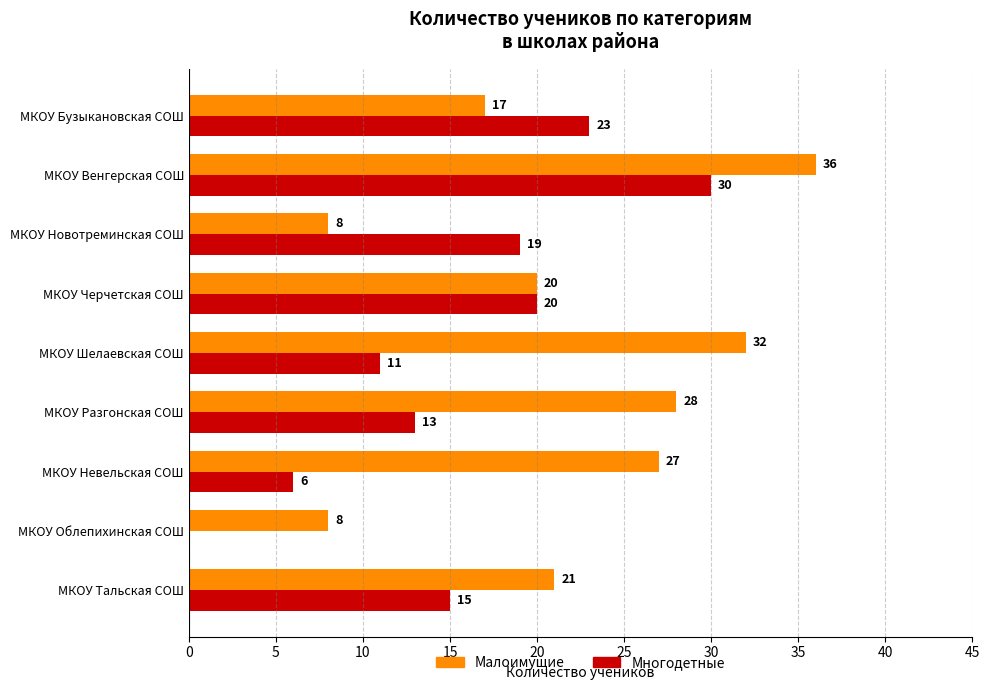

Which series has the largest total across all categories?

Малоимущие